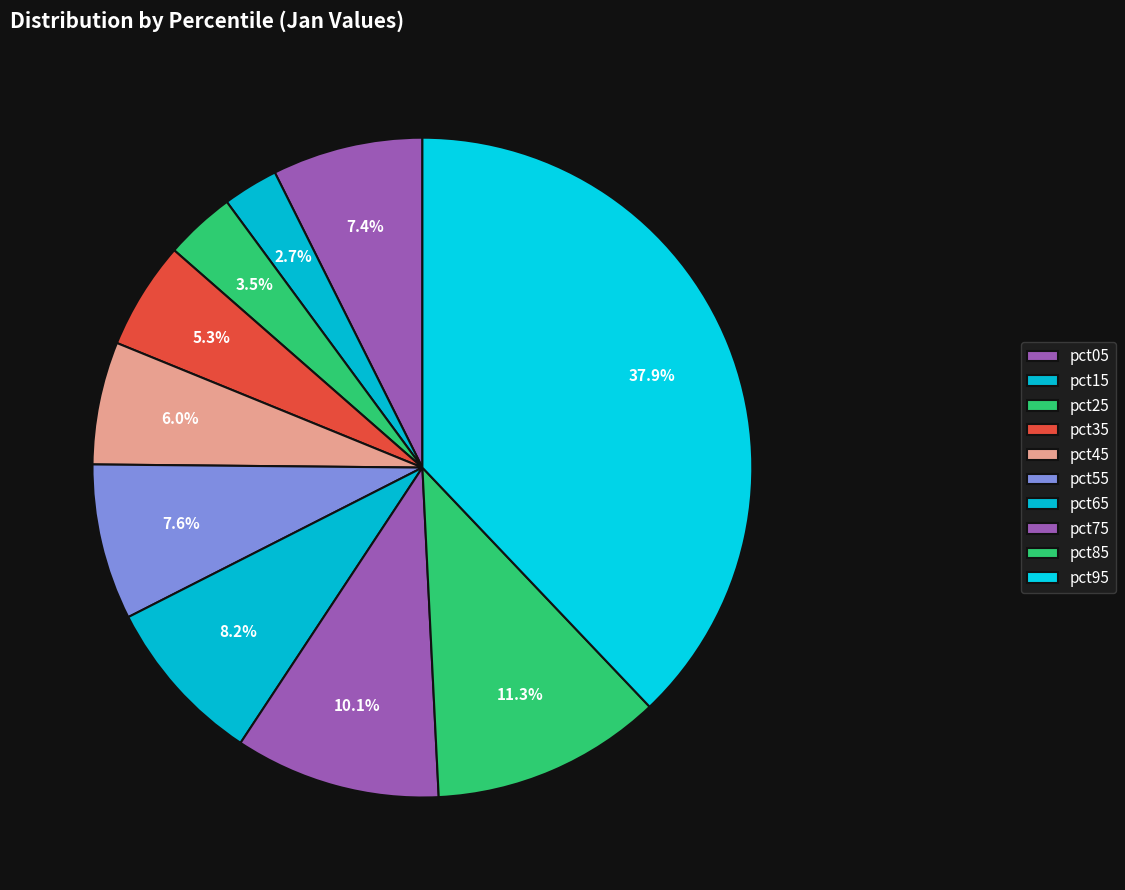

How many segments does this pie chart have?

10